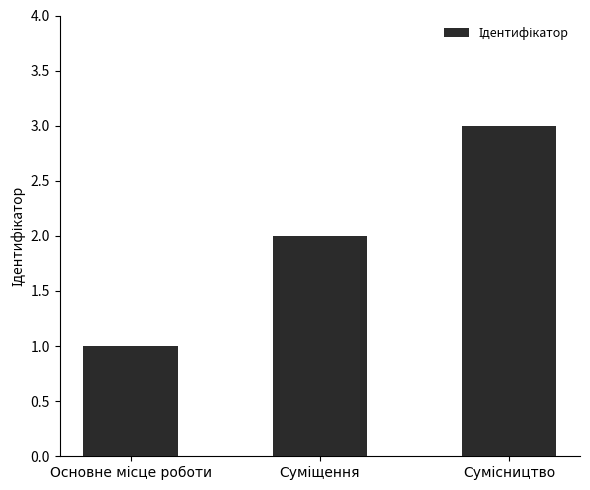

What is the sum of all values?

6